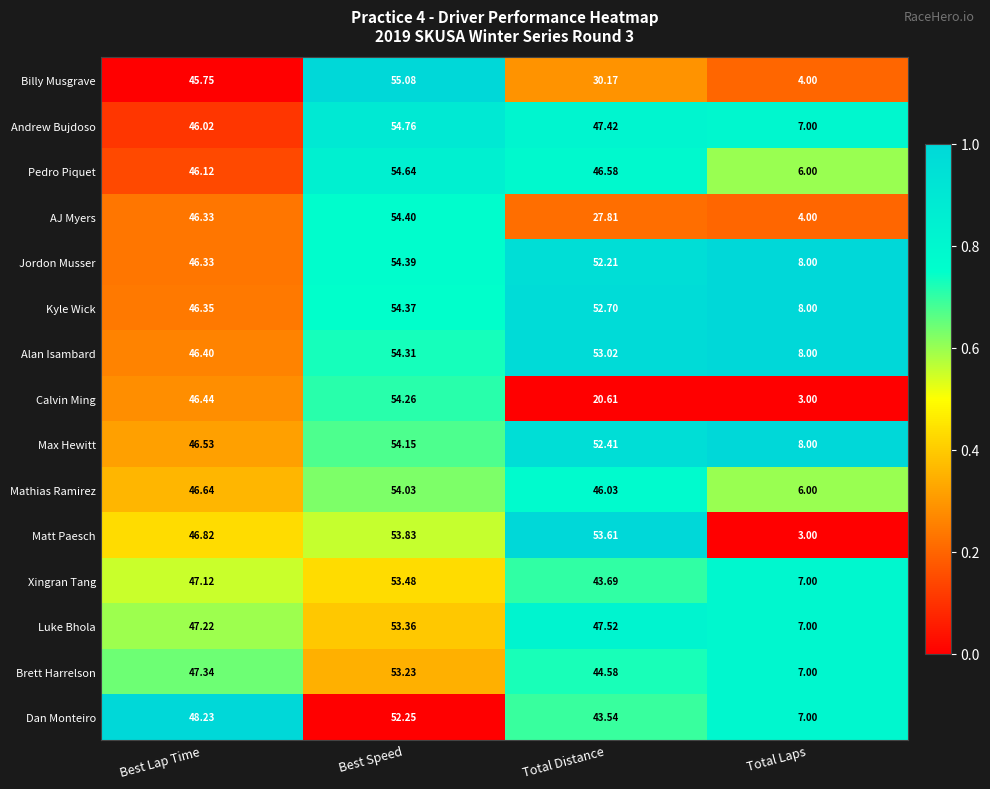

Rank the series by their maximum value, from highest to lowest.

Billy Musgrave, Andrew Bujdoso, Pedro Piquet, AJ Myers, Jordon Musser, Kyle Wick, Alan Isambard, Calvin Ming, Max Hewitt, Mathias Ramirez, Matt Paesch, Xingran Tang, Luke Bhola, Brett Harrelson, Dan Monteiro